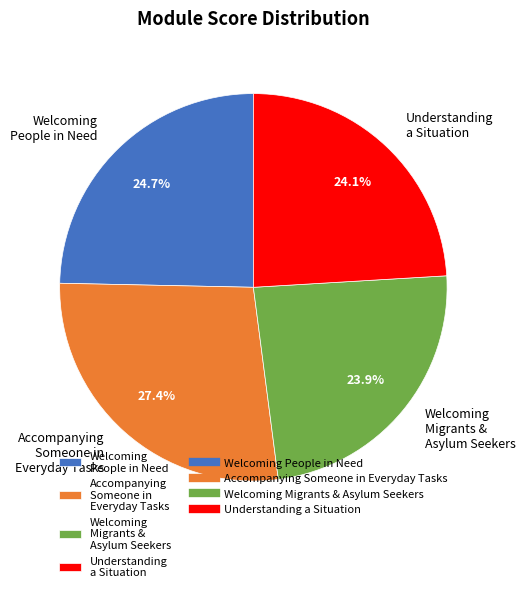

To the nearest percent, what is the average slice percentage?

25%